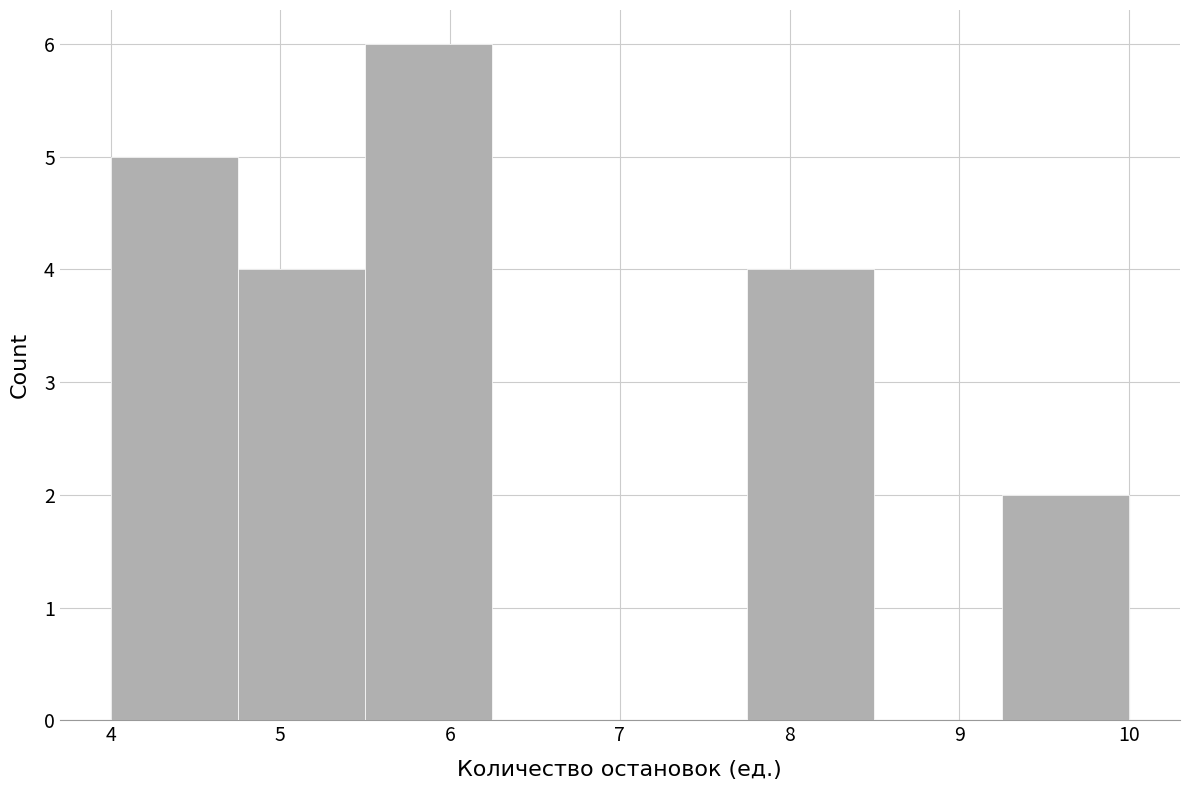

Reading left to right, transcribe this chart: for each bar, give the range it covers on the x-axis and its height. Neither the bar edges nor the heights are printed on the chart, so give them approximately, as read against the axes.

4.00 to 4.75: 5
4.75 to 5.50: 4
5.50 to 6.25: 6
6.25 to 7.00: 0
7.00 to 7.75: 0
7.75 to 8.50: 4
8.50 to 9.25: 0
9.25 to 10.00: 2